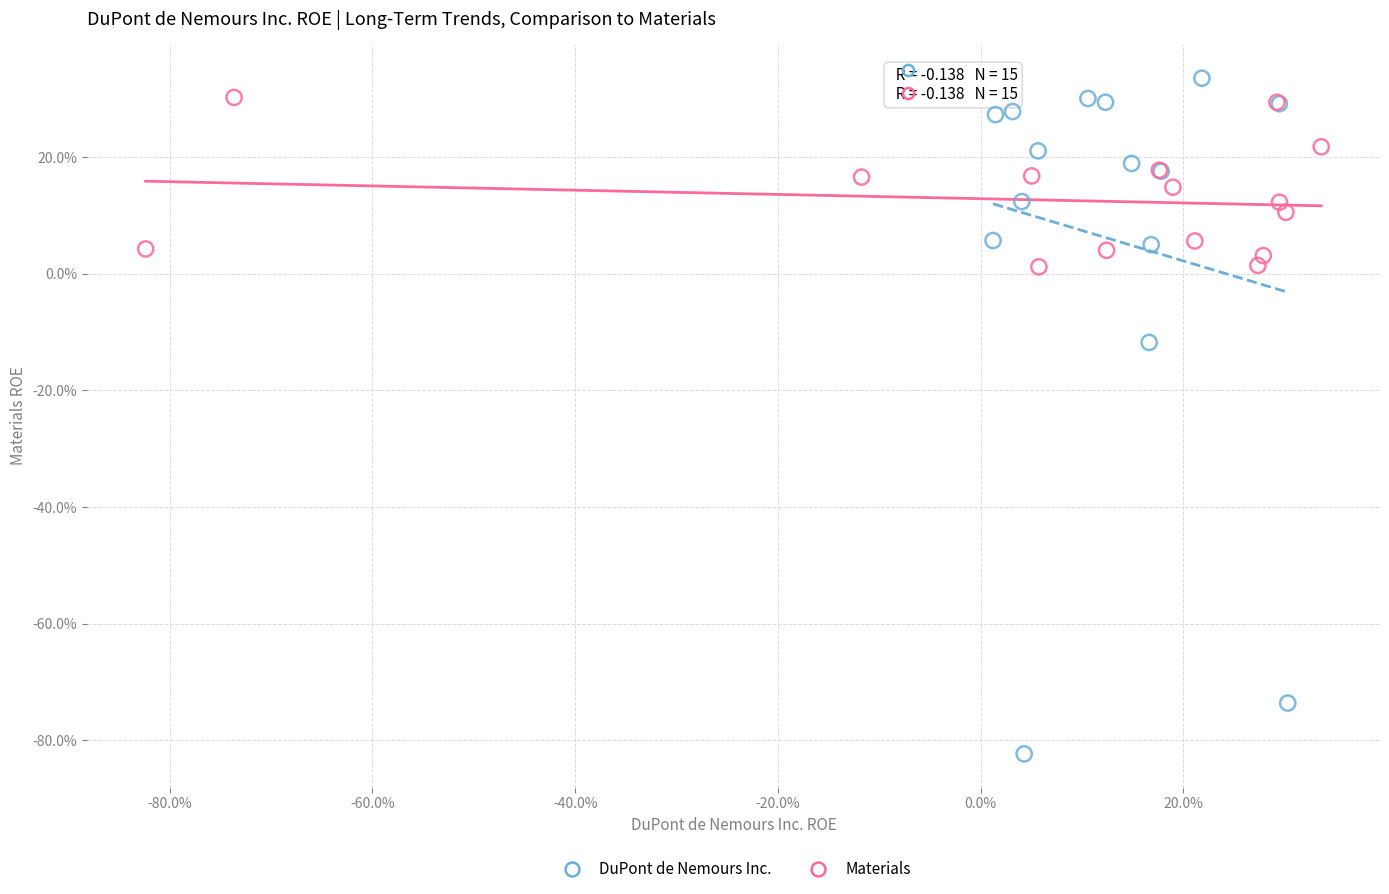

What are all the series names shown in the legend?

DuPont de Nemours Inc., Materials